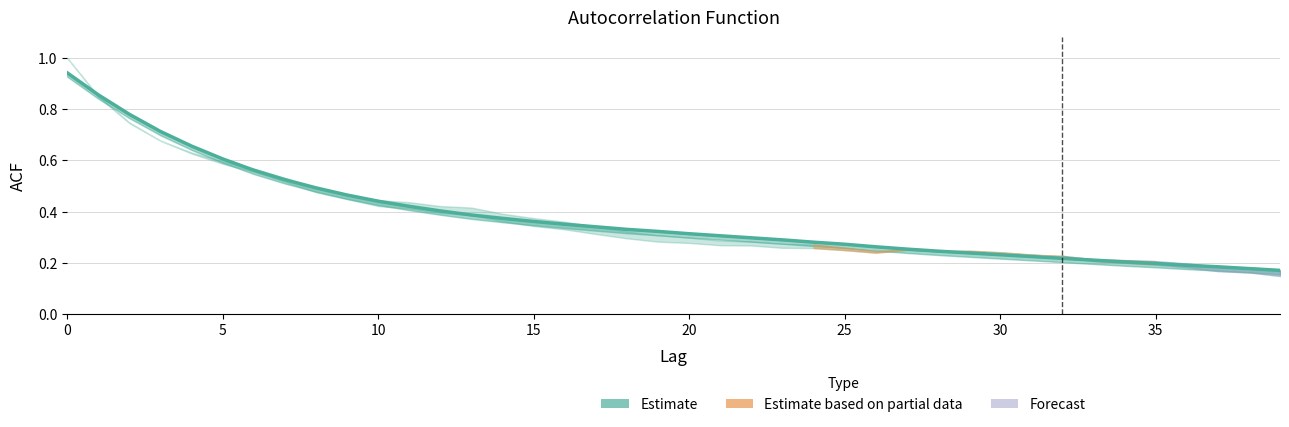

Is it true that the value at 35 is 0.1?

False